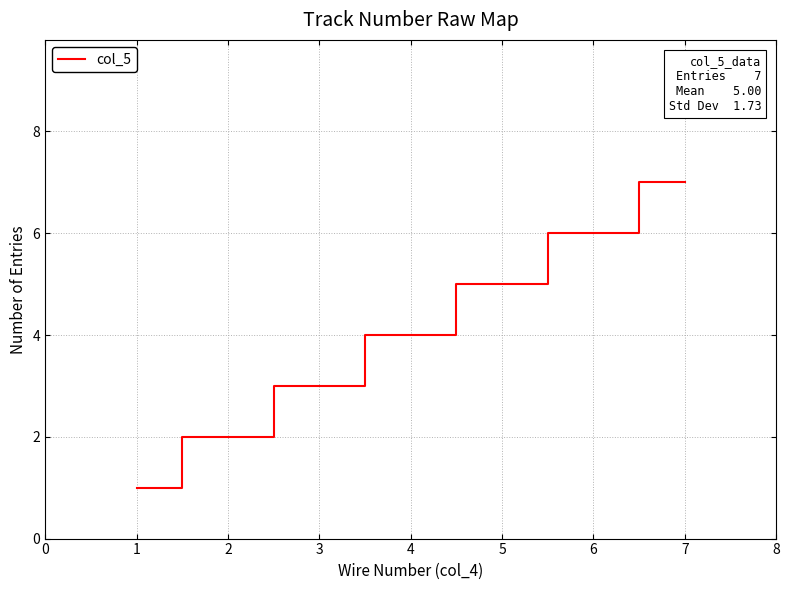

Is it true that the value at 1 is 1?

True